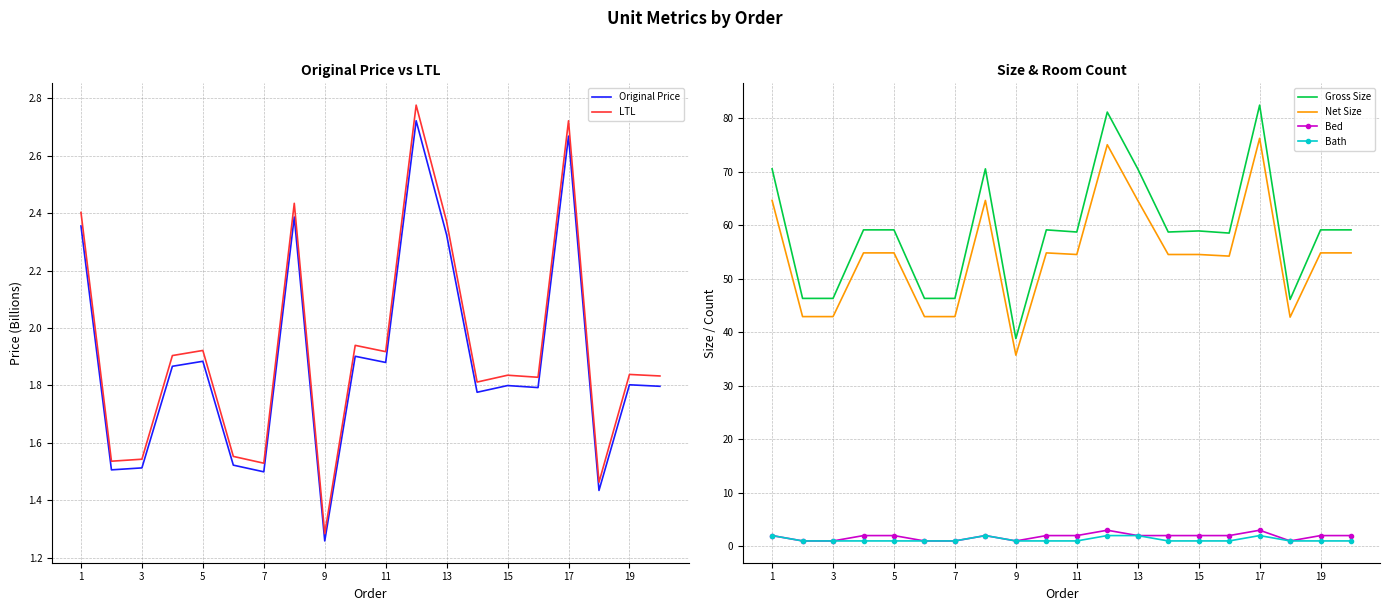

What is the difference between the maximum and minimum values in the Bed series?

2.0